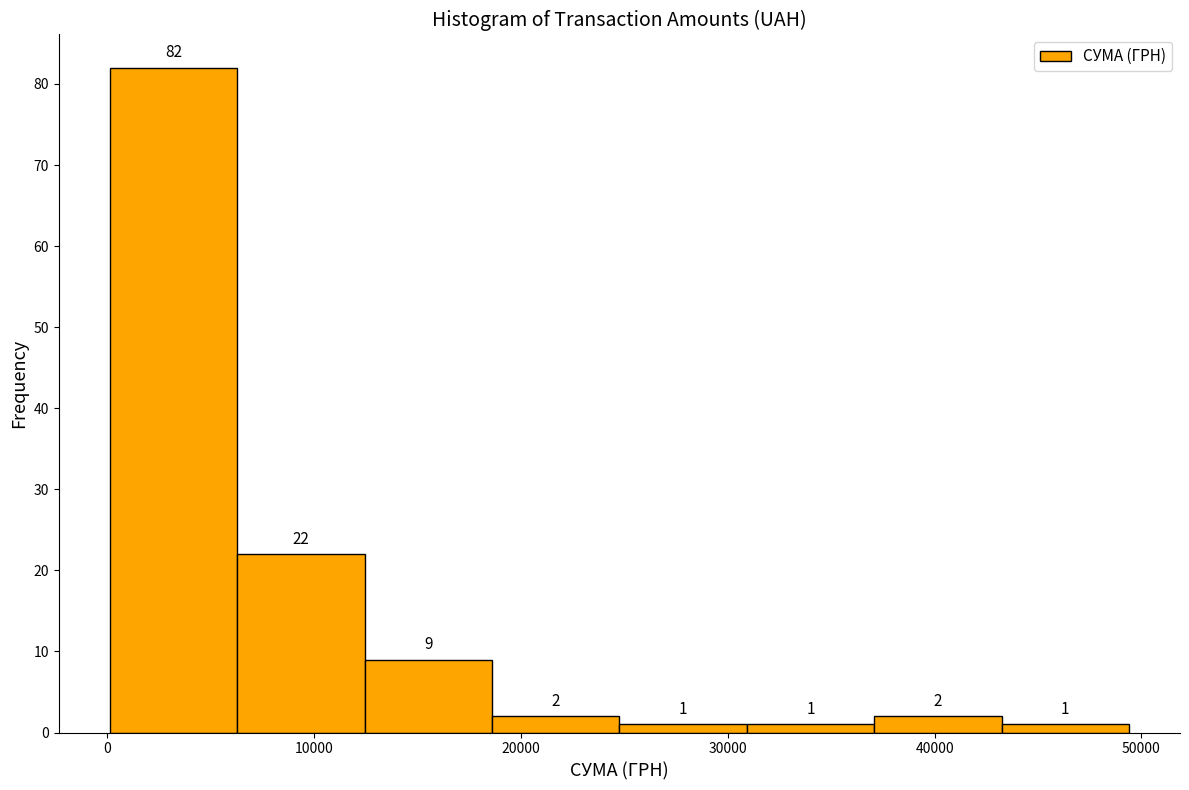

Reading left to right, transcribe this chart: for each bar, give the range it covers on the x-axis and its height. The bar edges are not printed on the chart, so give them approximately, as read against the axis.

0 to 6000: 82
6000 to 12000: 22
12000 to 19000: 9
19000 to 25000: 2
25000 to 31000: 1
31000 to 37000: 1
37000 to 43000: 2
43000 to 49000: 1